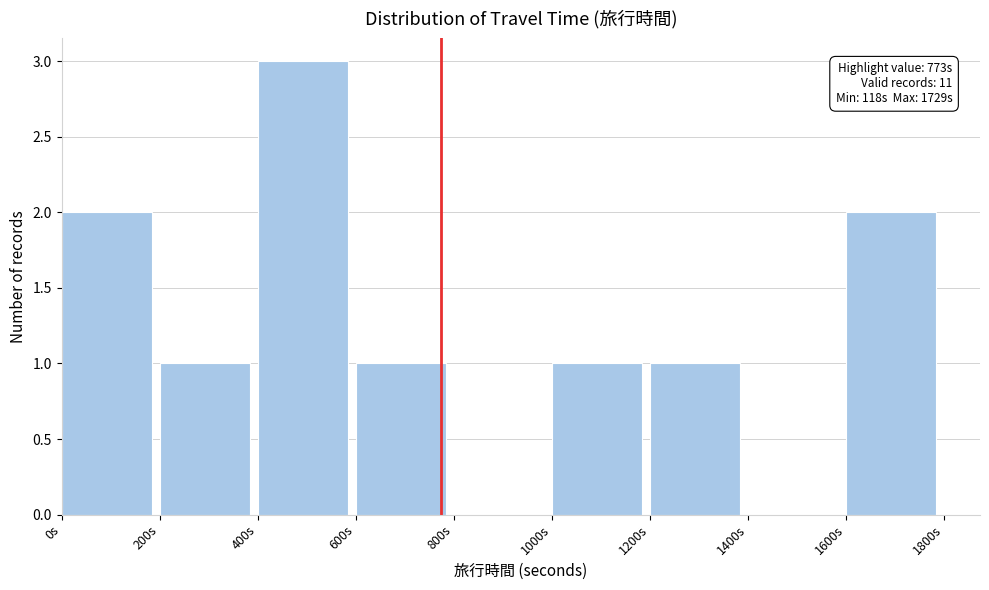

Which range on the x-axis has the tallest bar?

400 to 600